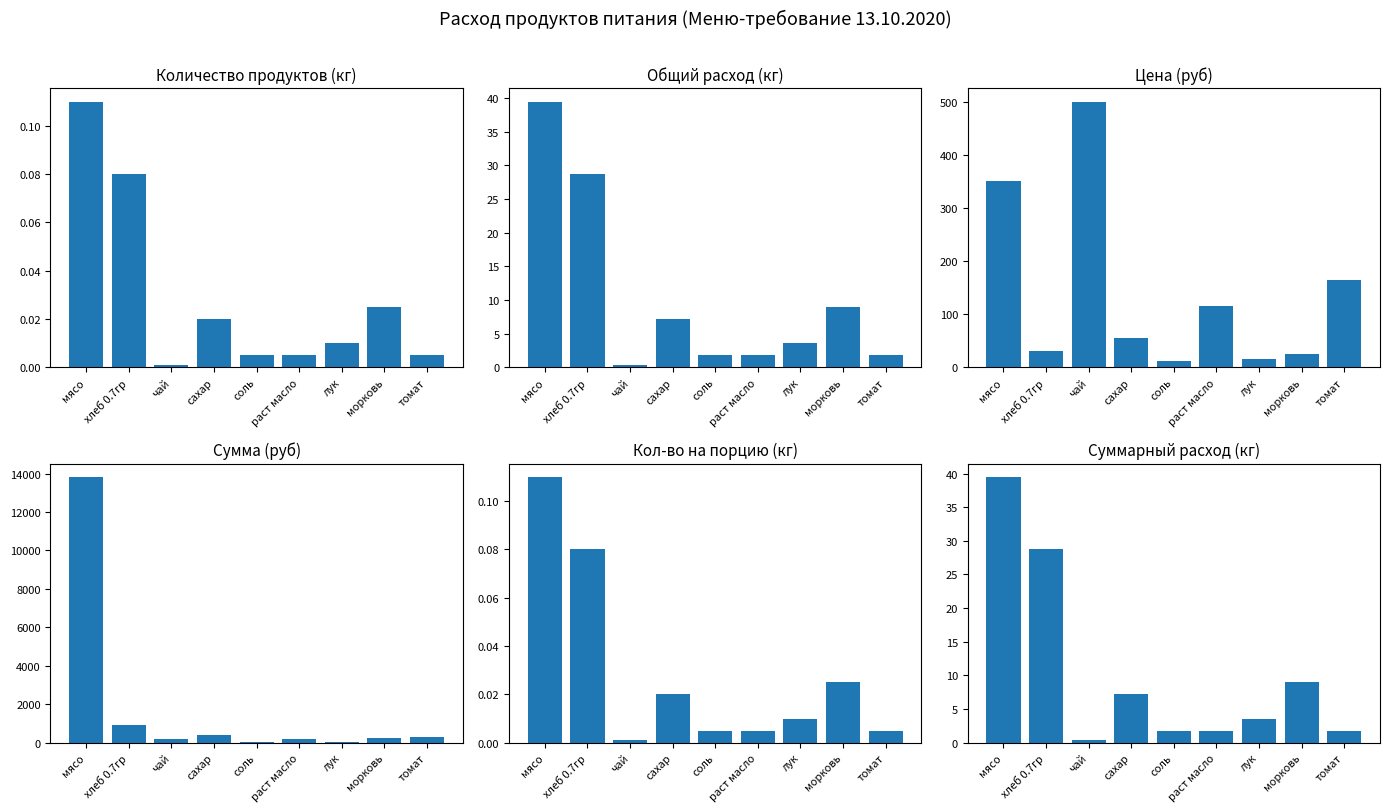

What is the value of the Общий расход копия bar at the 3rd from the left?

0.4